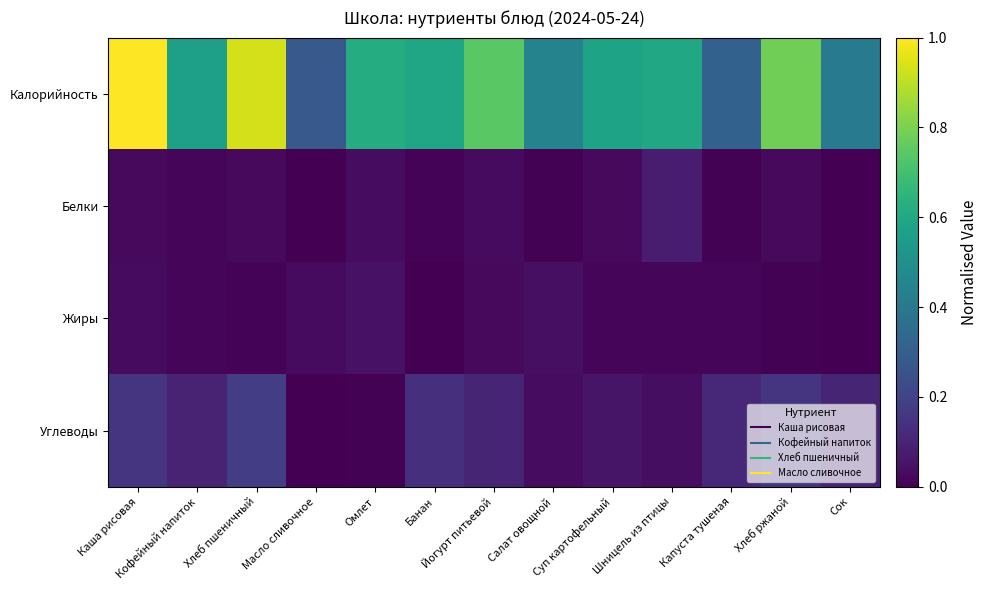

What is the maximum value shown in the chart?

1.0